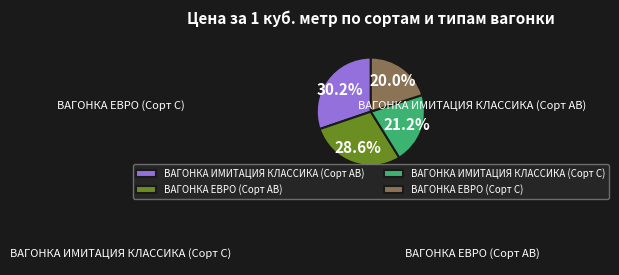

Which has a higher value, ВАГОНКА ЕВРО (Сорт АВ) or ВАГОНКА ЕВРО (Сорт С)?

ВАГОНКА ЕВРО (Сорт АВ)